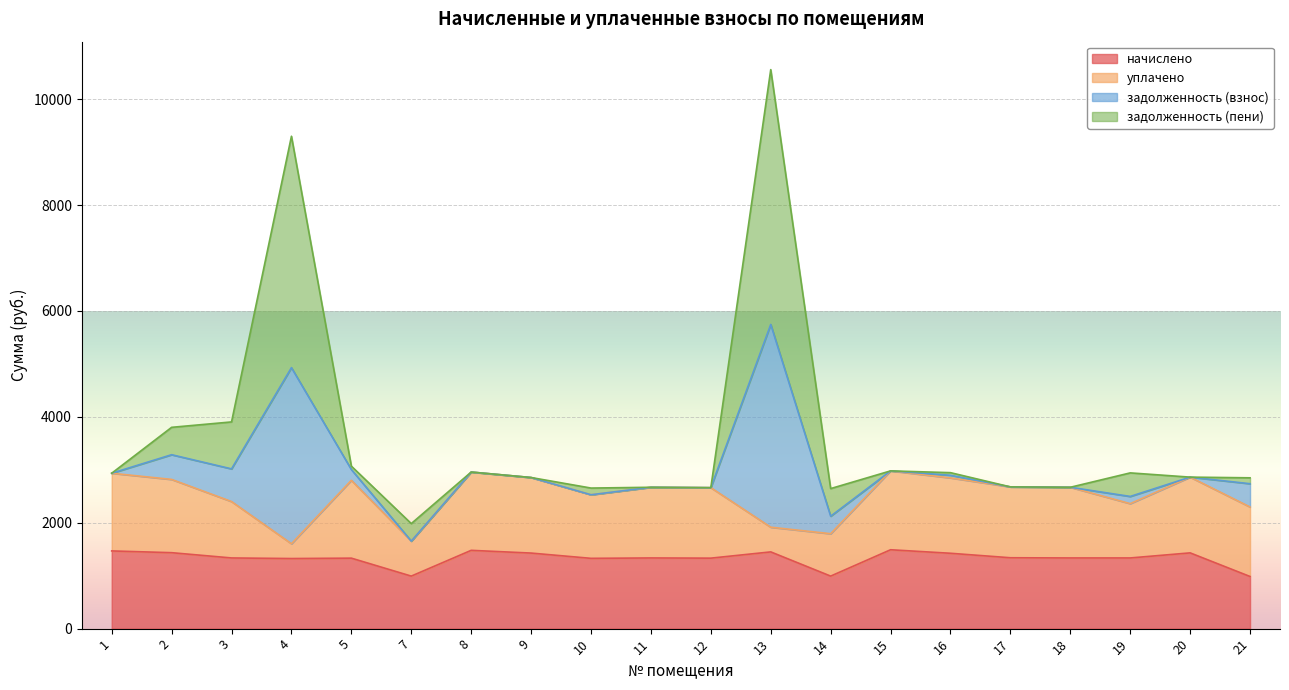

What is the maximum value for начислено?

1489.6